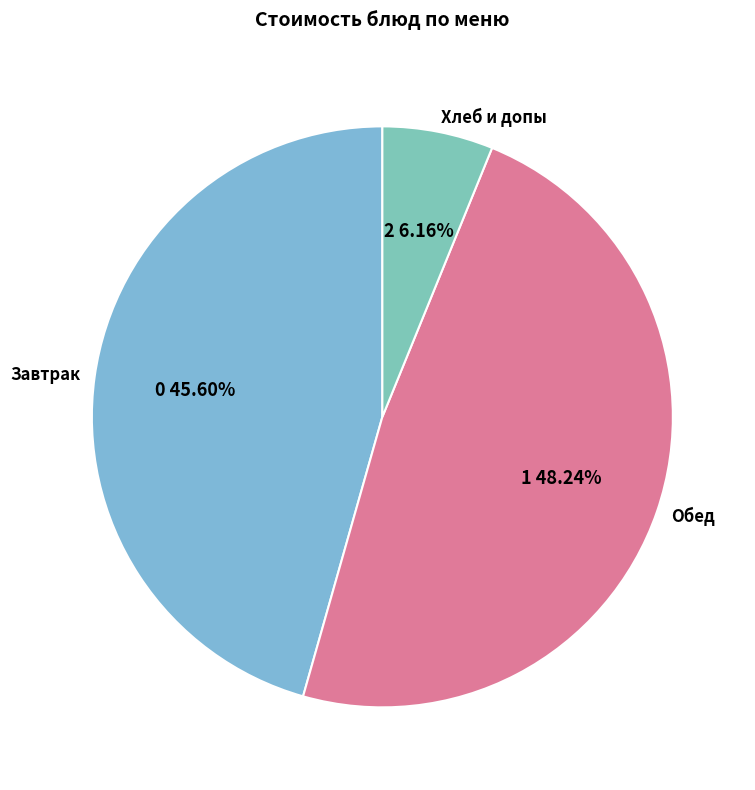

To the nearest percent, what is the average slice percentage?

33%